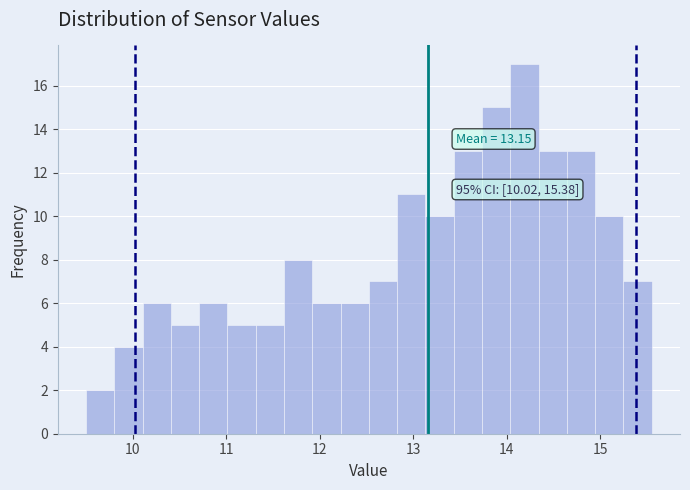

Read against the x-axis, roughly where is the centre of the tallest bar?

14.2